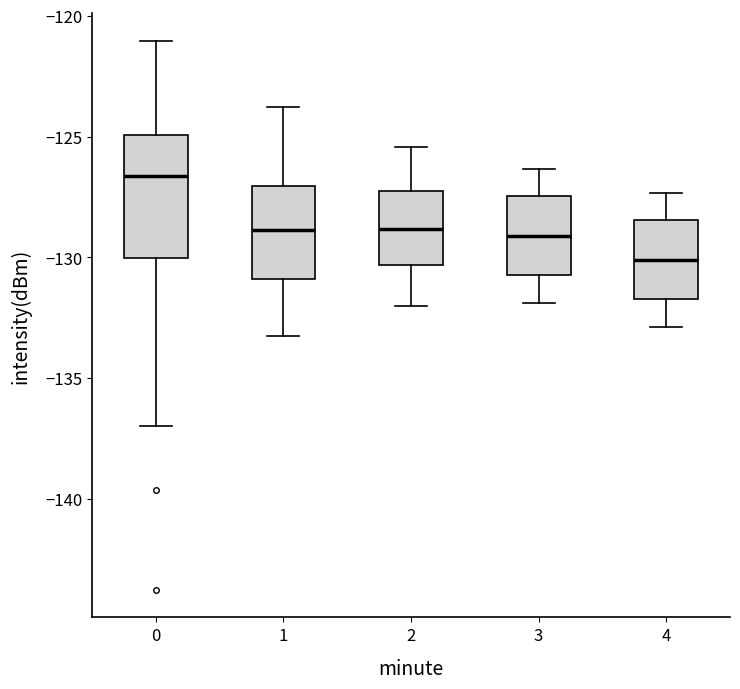

Reading left to right, read every box against the y-axis: the position of its median line, the range the box covers, and the ends of its whiskers. The values are not printed on the chart, so give them approximately, as read against the axis.

0: median -126.5, box -130.0 to -125.0, whiskers -137.0 to -121.0
1: median -129.0, box -131.0 to -127.0, whiskers -133.5 to -124.0
2: median -129.0, box -130.5 to -127.5, whiskers -132.0 to -125.5
3: median -129.0, box -130.5 to -127.5, whiskers -132.0 to -126.5
4: median -130.0, box -131.5 to -128.5, whiskers -133.0 to -127.5